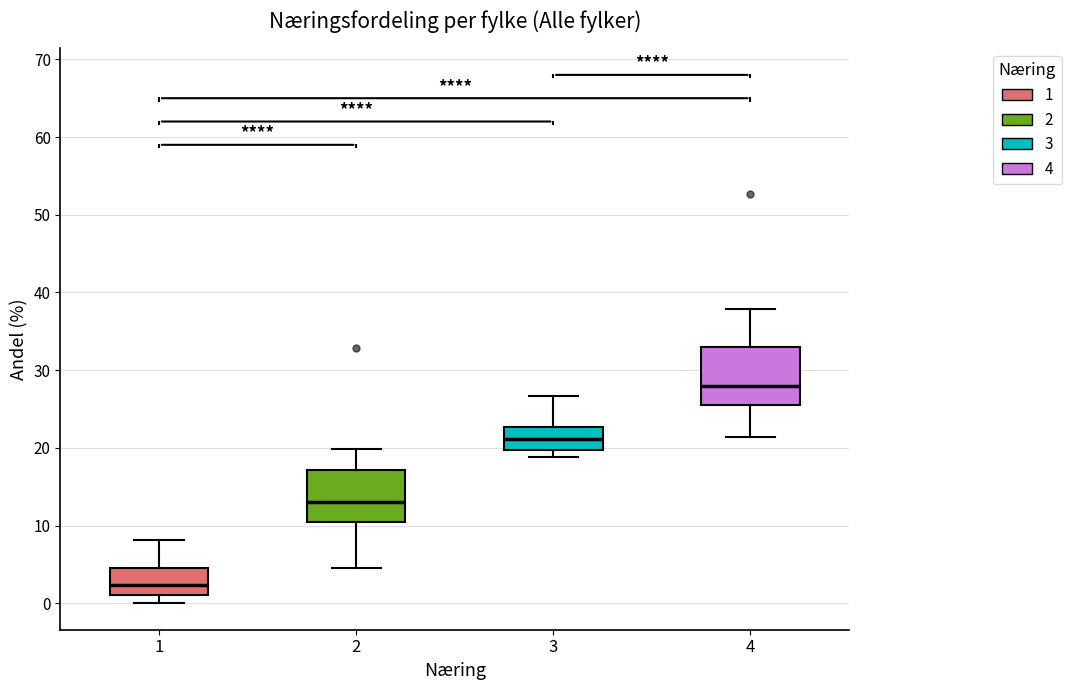

Which box has the lowest median line?

1